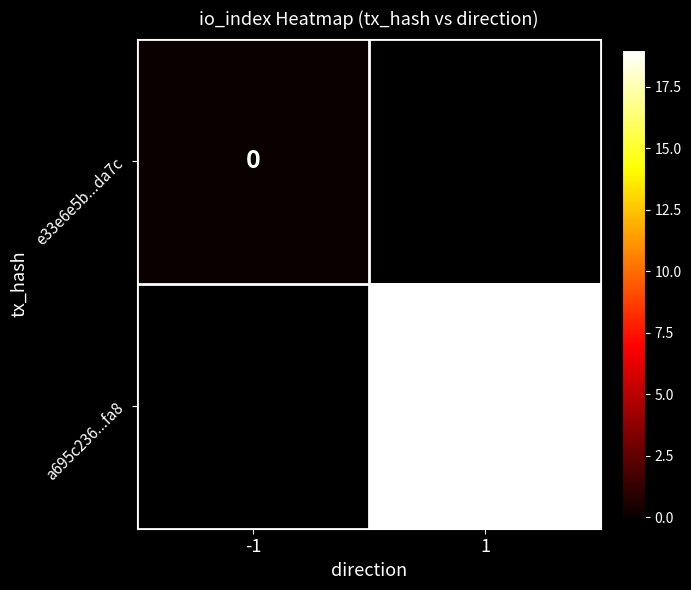

True or false: a695c236...fa8 has a value of 33 at 1.

False